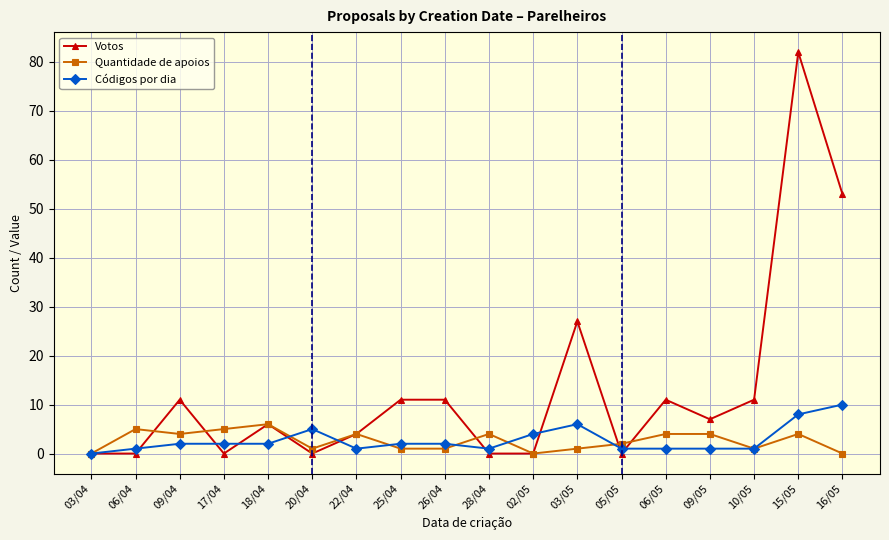

What is the difference between the second highest and minimum values in the Códigos por dia series?

8